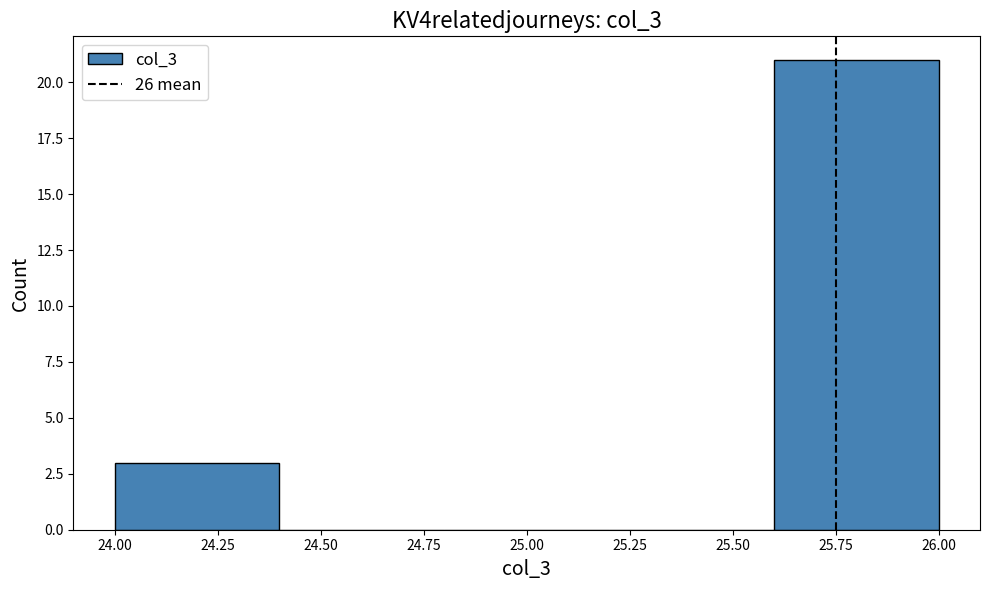

Over which range of the x-axis is the bar tallest?

25.6 to 26.0